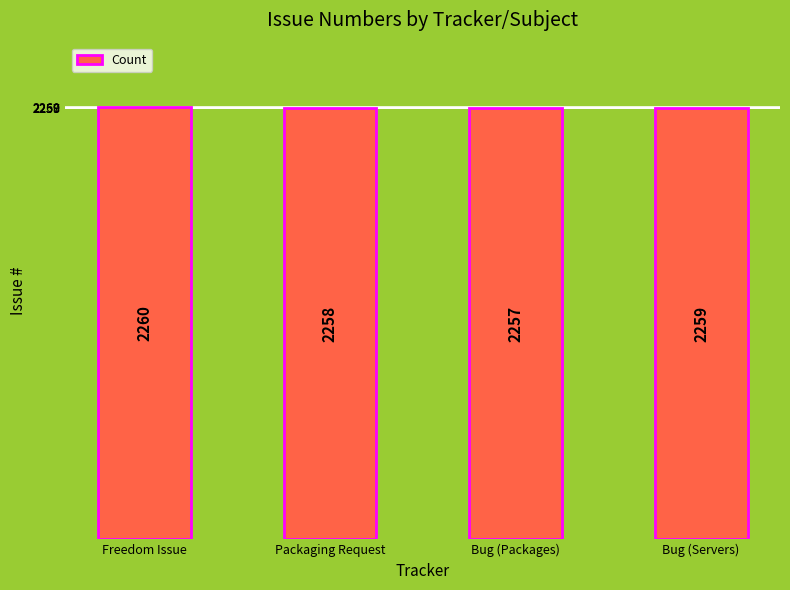

Is it true that the value at Bug (Servers) is 1156?

False